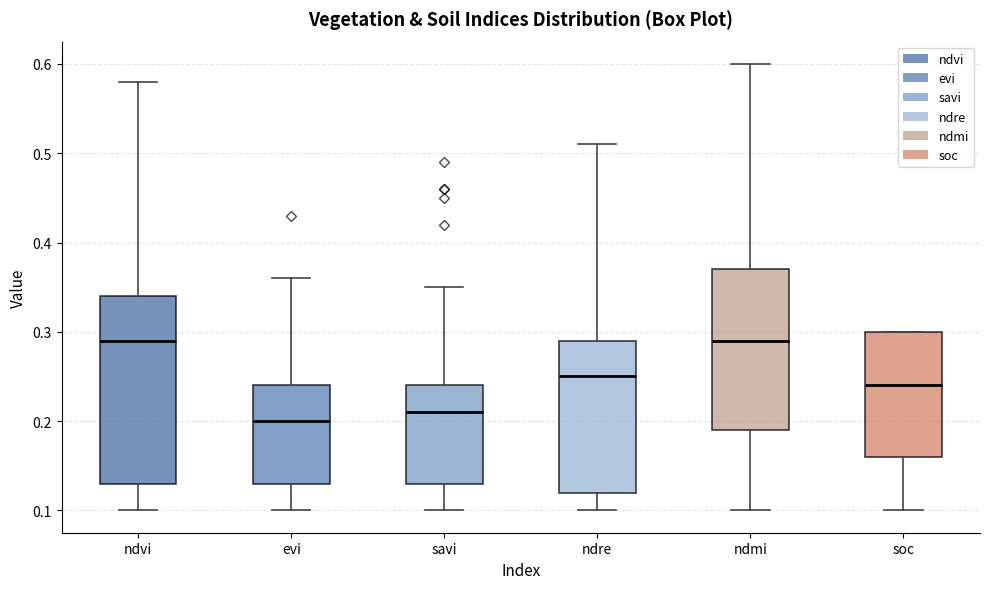

Which box is the tallest, from its lower edge to its upper edge?

ndvi